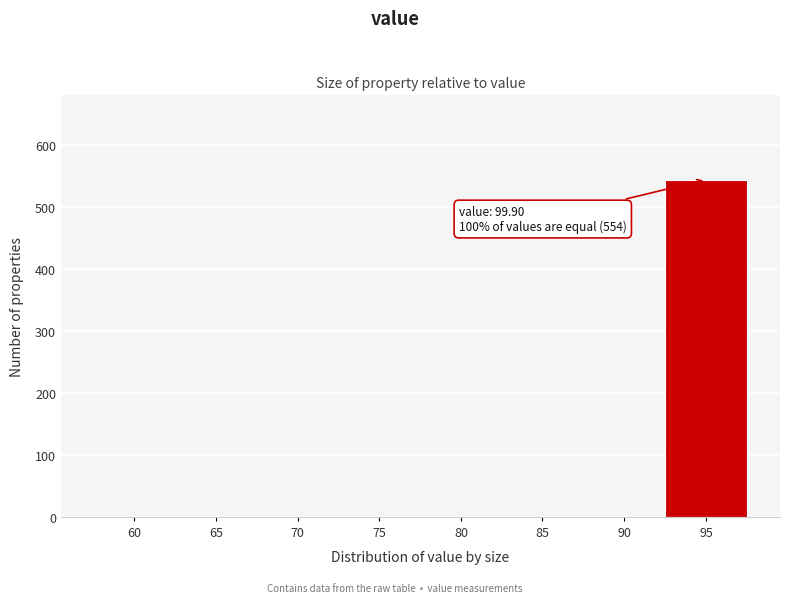

Reading right to left, extract all data points from this chart.

95=544	90=0	85=0	80=0	75=0	70=0	65=0	60=0